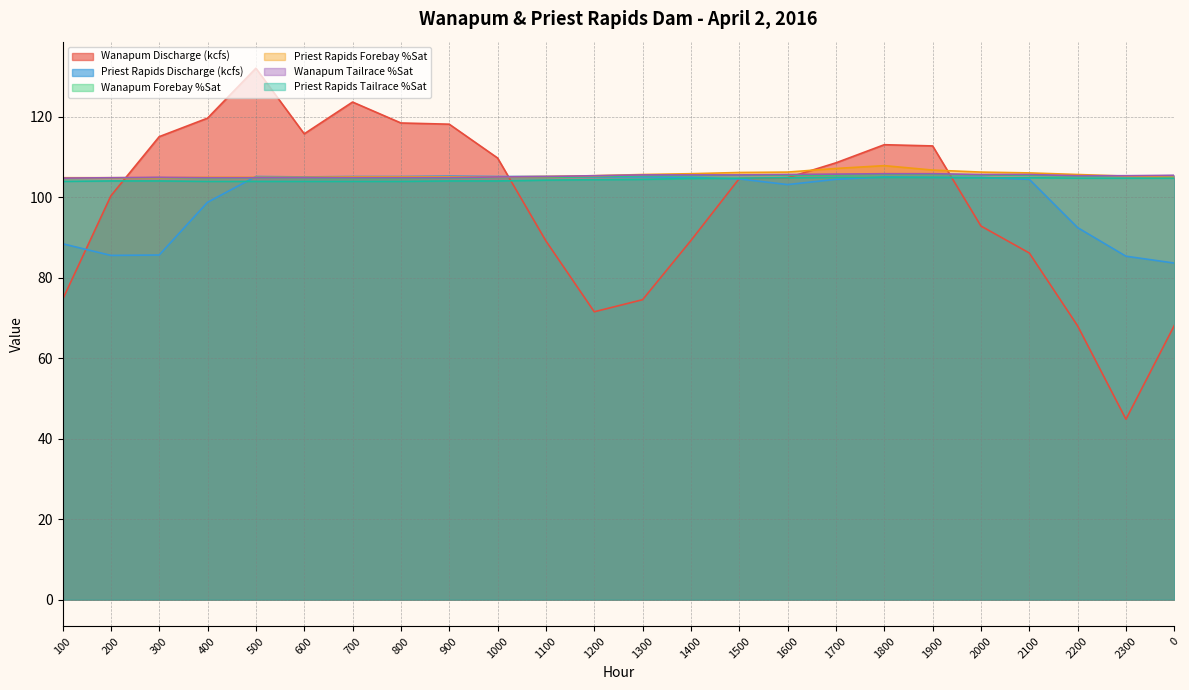

What is the difference between the highest and lowest values at 500?

28.1